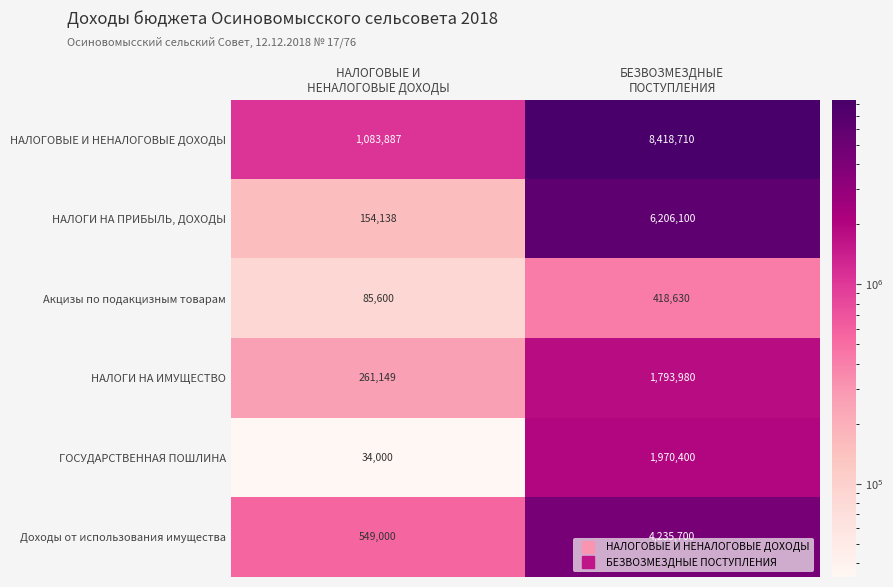

What is the maximum value for ГОСУДАРСТВЕННАЯ ПОШЛИНА?

1970400